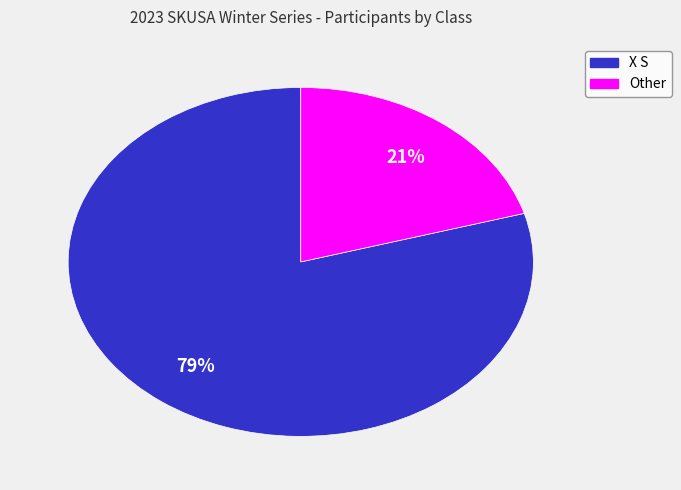

Rank the categories by value from lowest to highest.

Other, X S